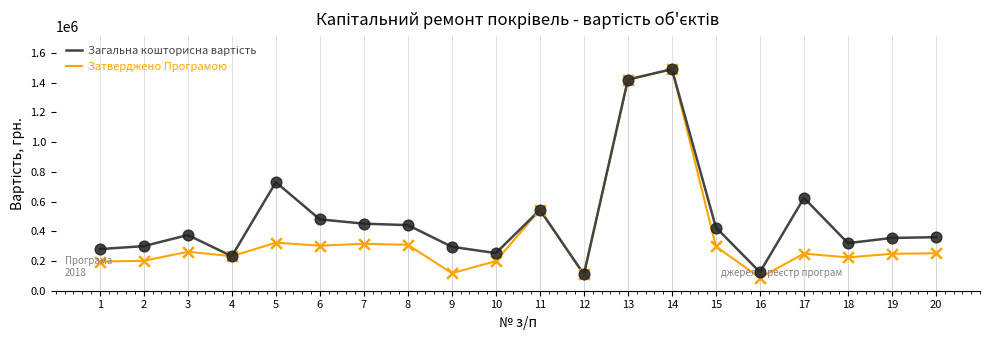

What is the total value across all series at 14?

2980000